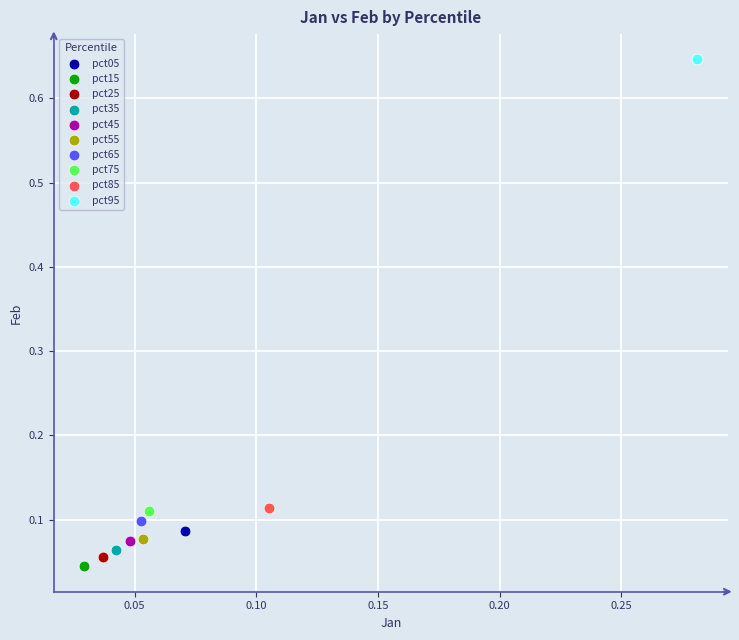

Which series reaches the minimum Y coordinate?

pct15